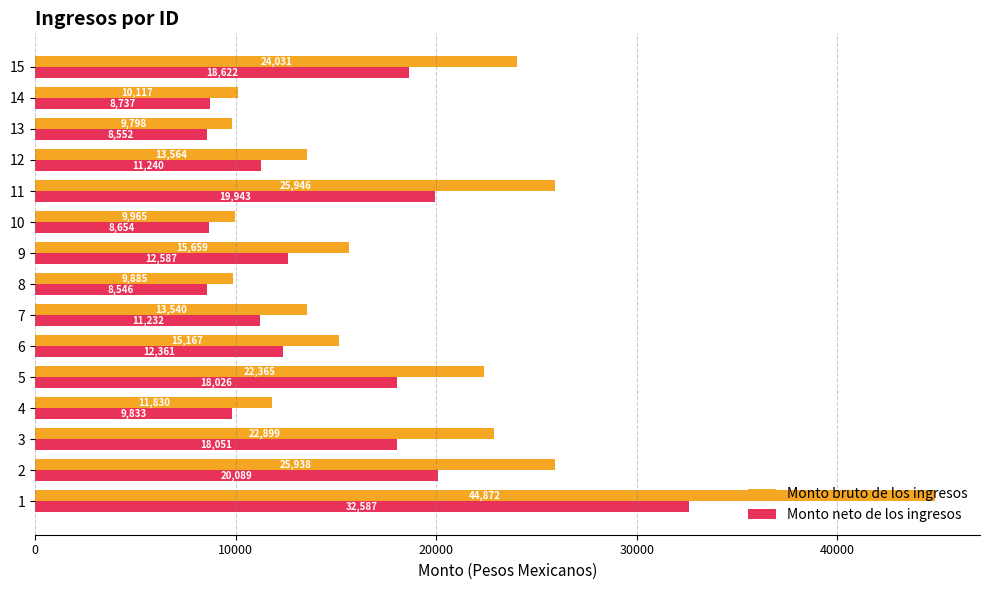

List the labels in order of Monto bruto de los ingresos value, largest first.

1, 11, 2, 15, 3, 5, 9, 6, 12, 7, 4, 14, 10, 8, 13